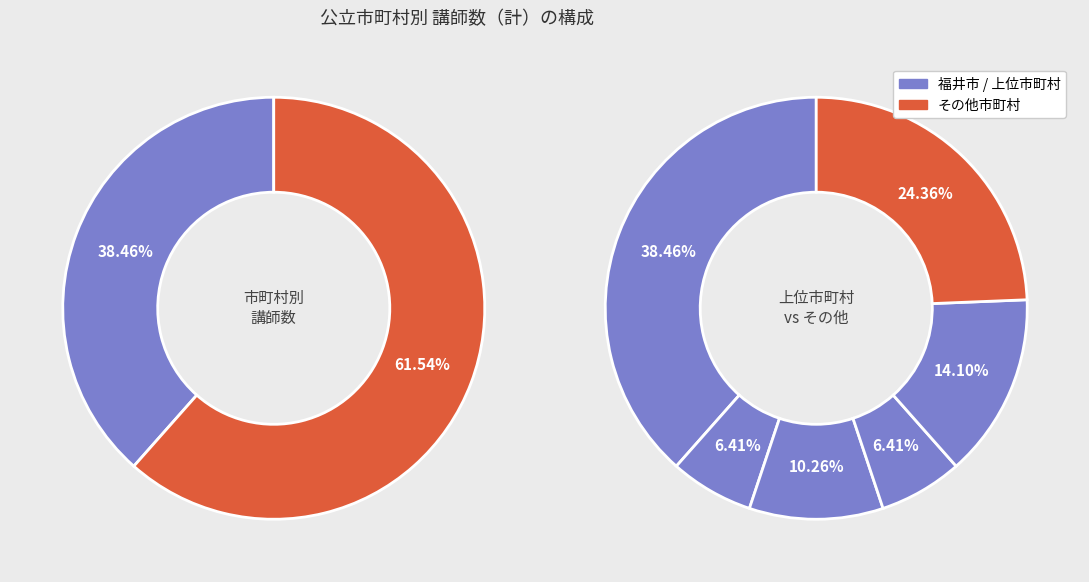

Is the sum of 敦賀市 and 越前町 greater than half?

No